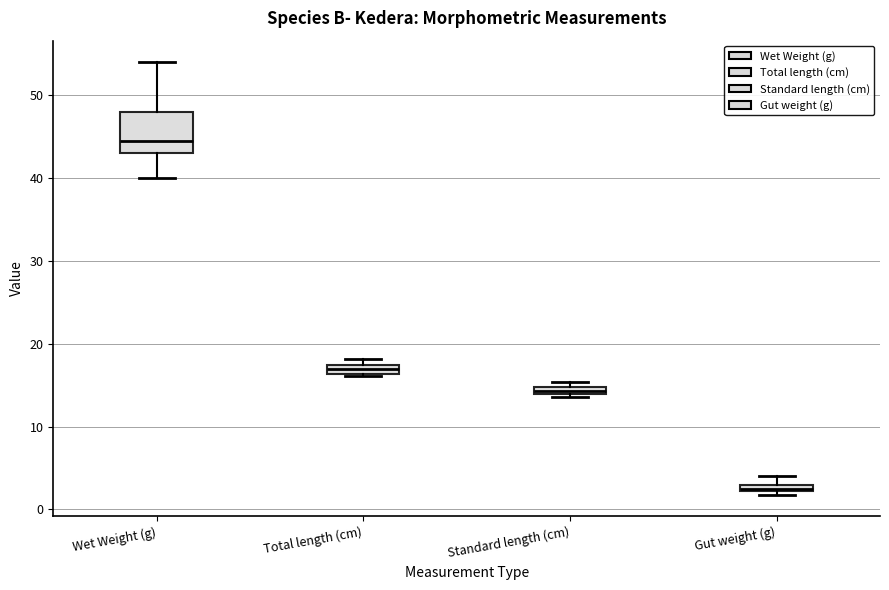

Which box's median line is the lowest?

Gut weight (g)